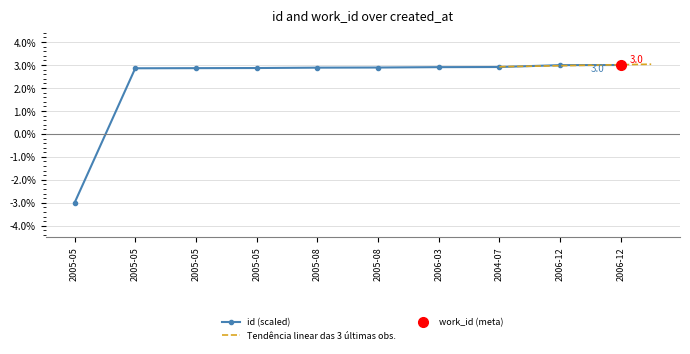

What is the difference between the second highest and minimum values?

6.0